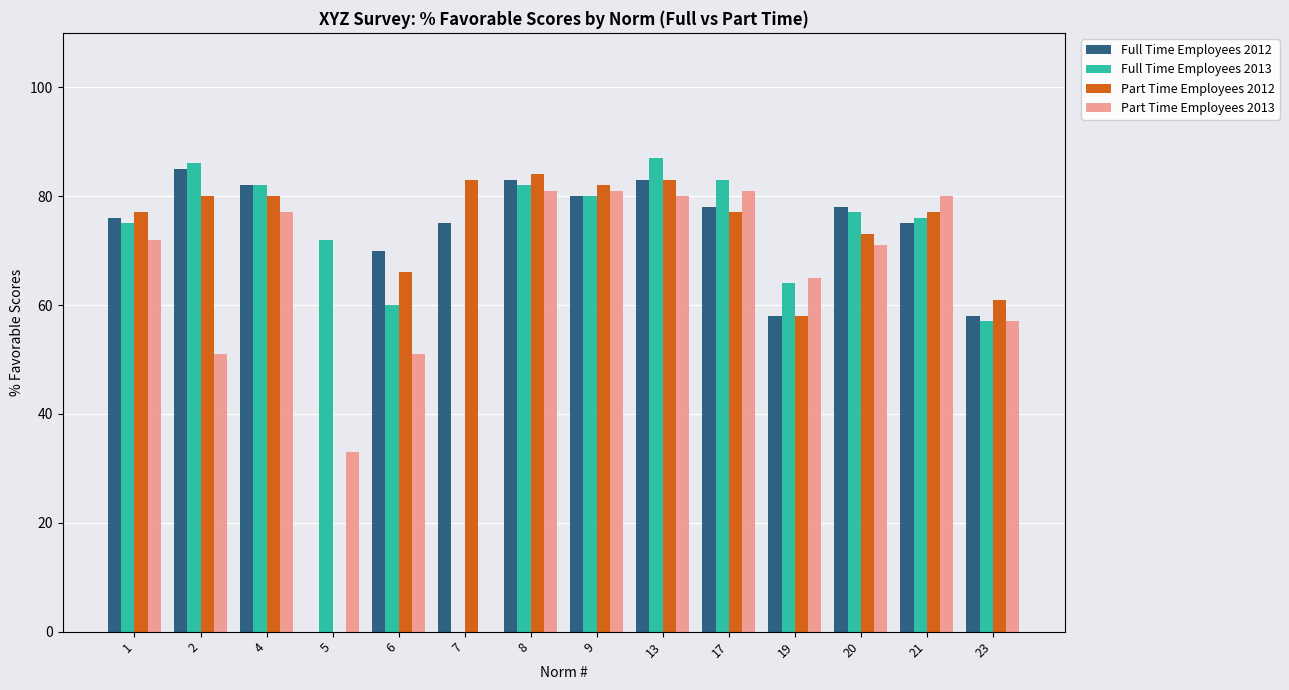

What value does the Part Time Employees 2012 series have at 7, to the nearest 10?

80